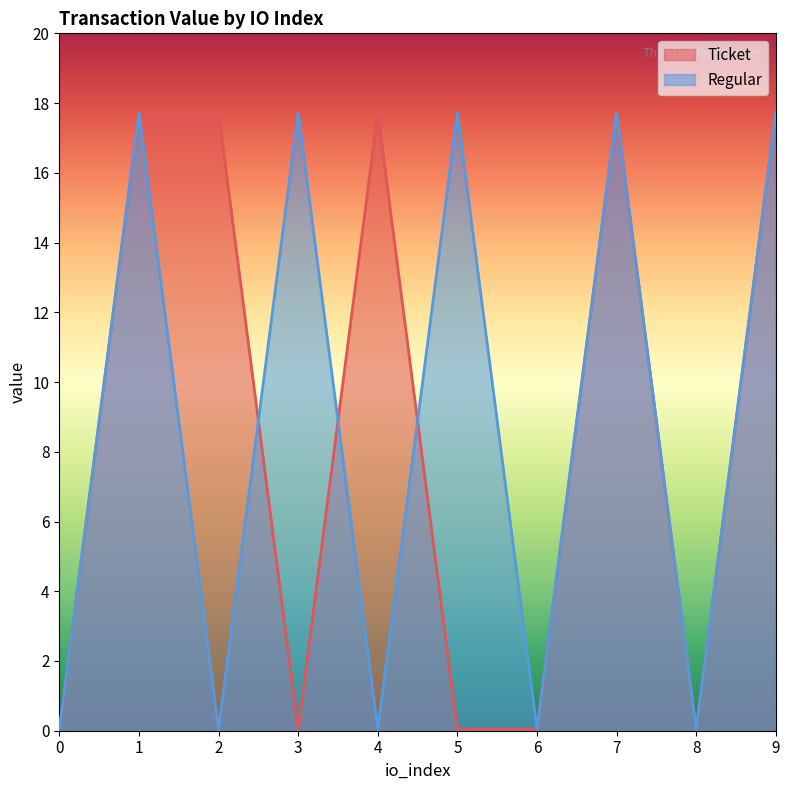

Which series has the largest total across all categories?

Ticket